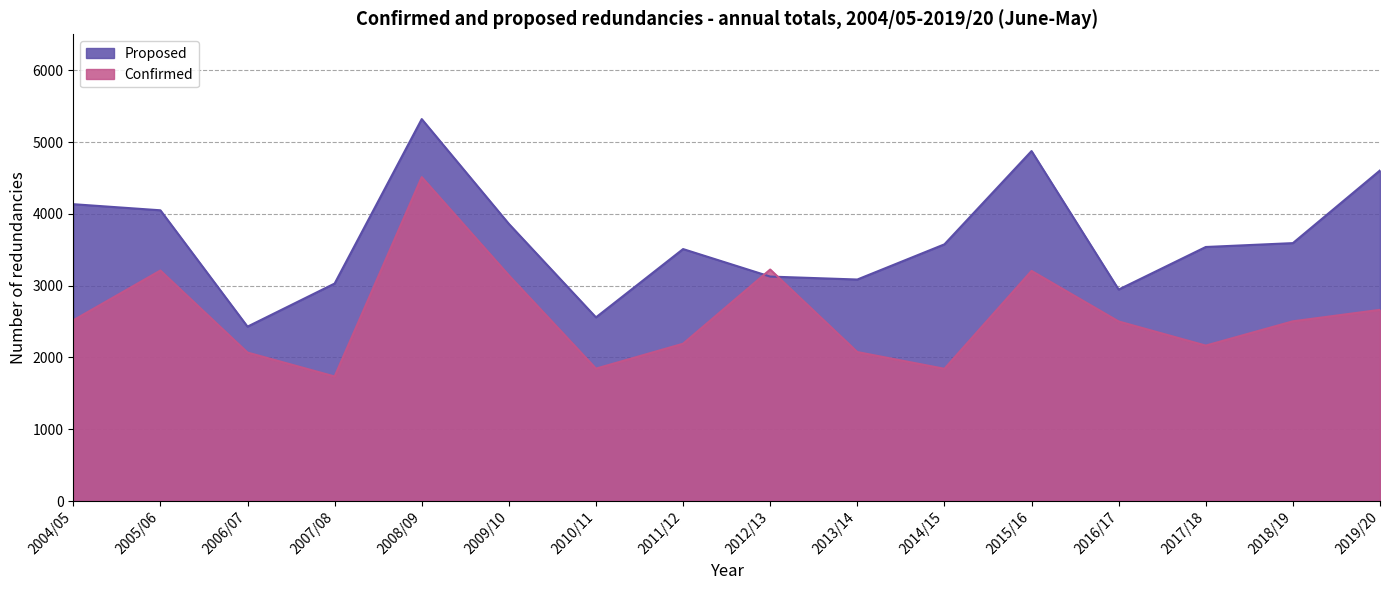

Which series has the largest range (max minus min)?

Proposed